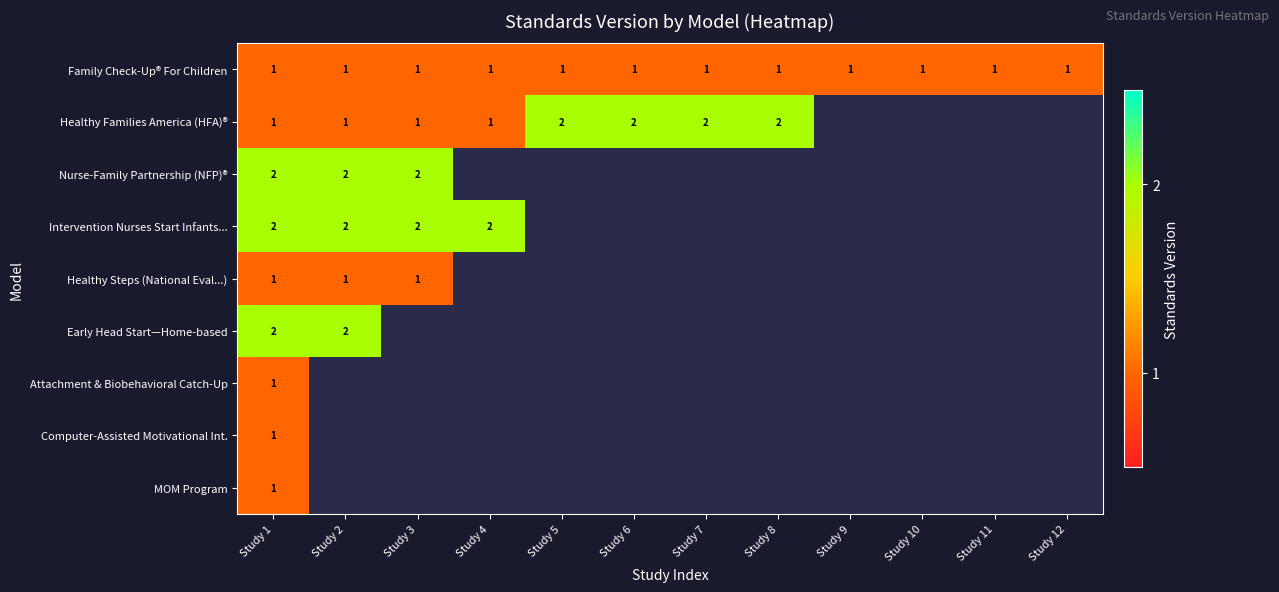

Which series changed the most between Study 9 and Study 10?

Family Check-Up® For Children